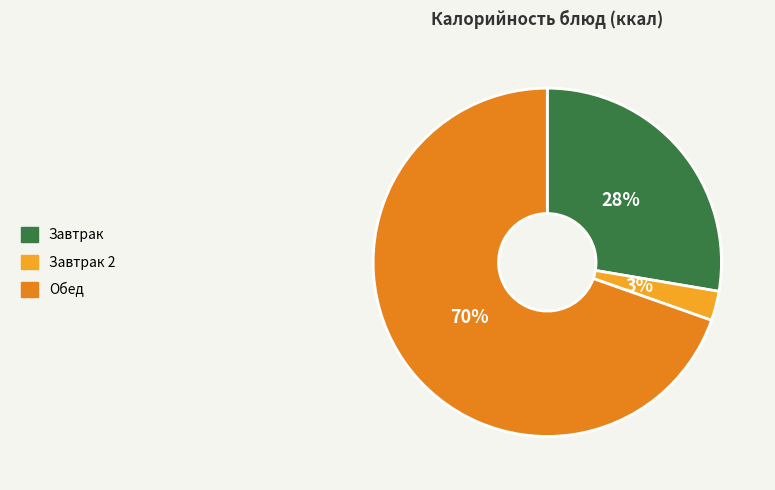

Rank the categories by value from lowest to highest.

Завтрак 2, Завтрак, Обед